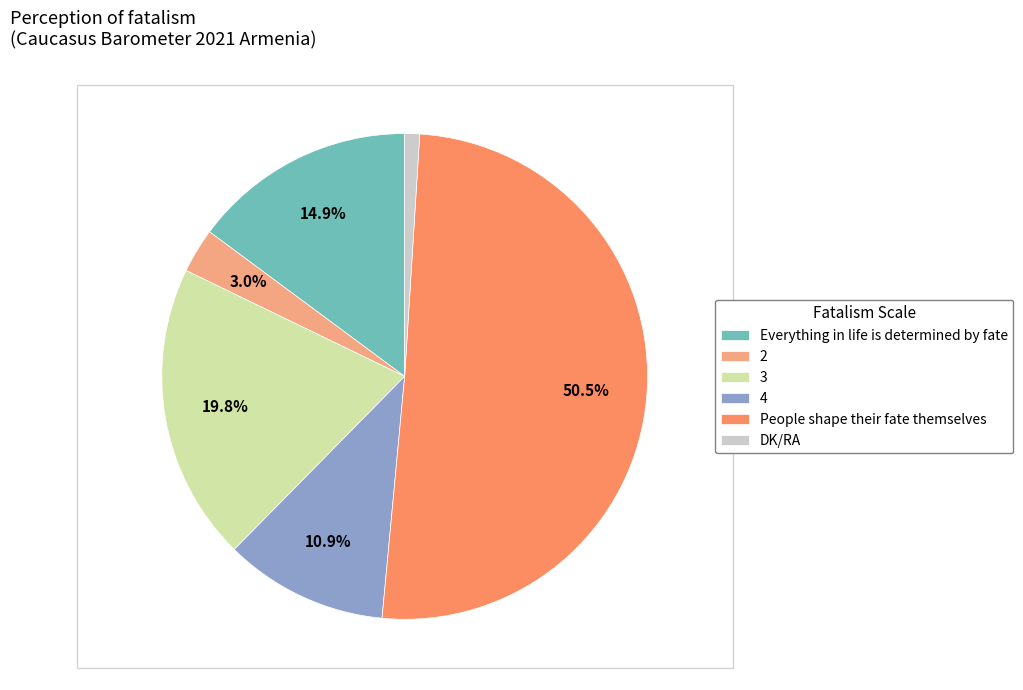

The DK/RA slice represents 15% of the pie. True or false?

False